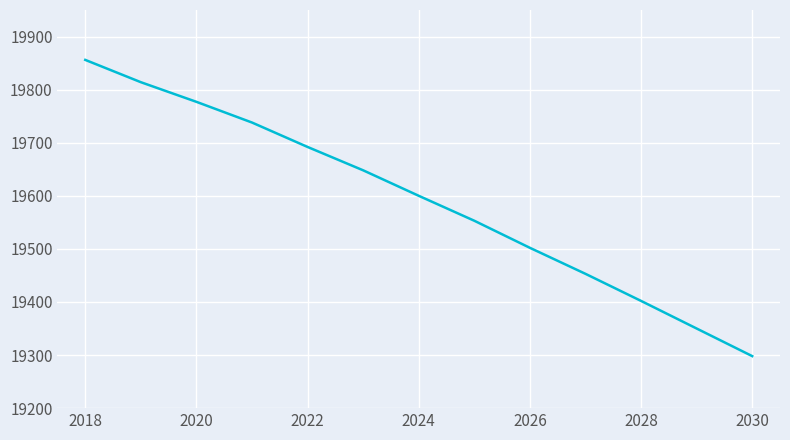

What is the difference between the maximum and minimum values?

558